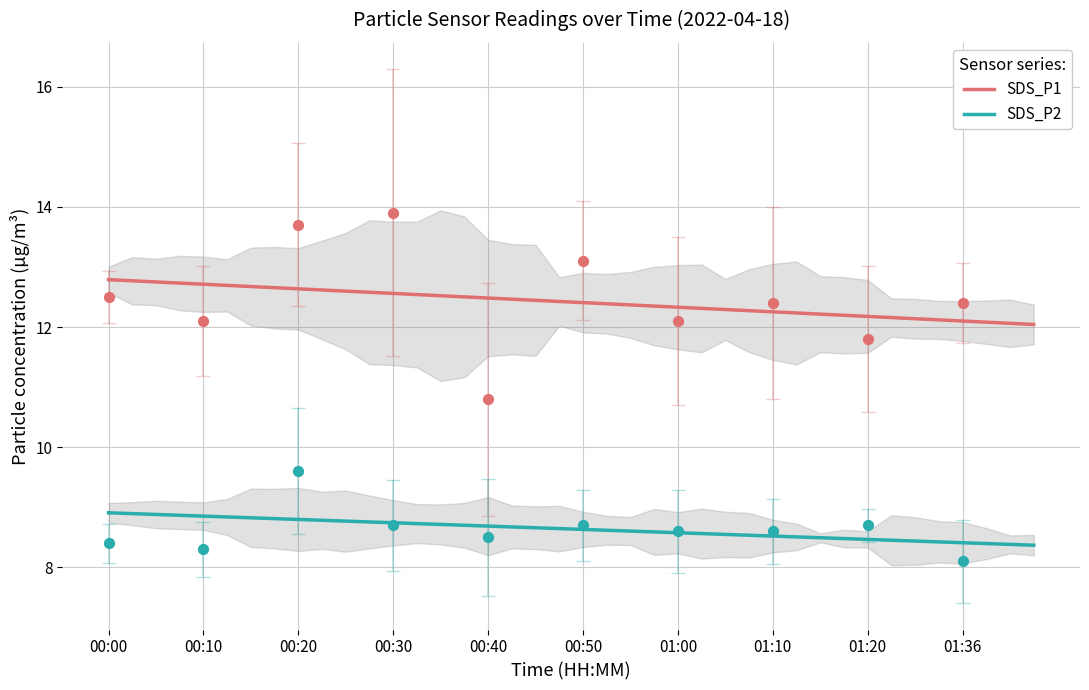

Which series has the widest spread of Y values?

SDS_P1